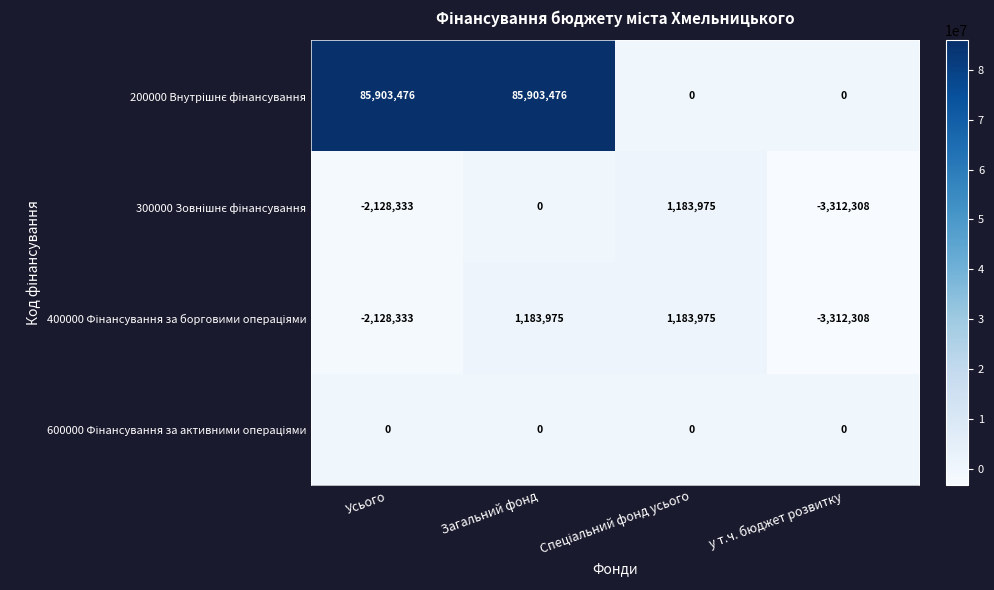

What is the minimum value shown in the chart?

-3312308